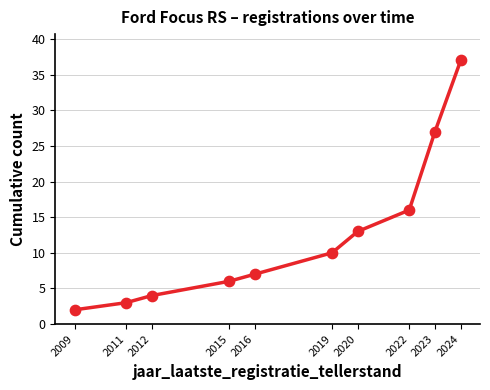

Which has a higher value, 2012 or 2022?

2022